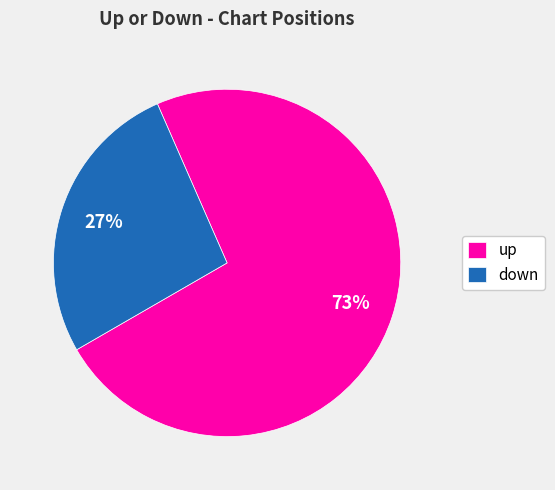

What is the smallest slice in the pie chart?

down